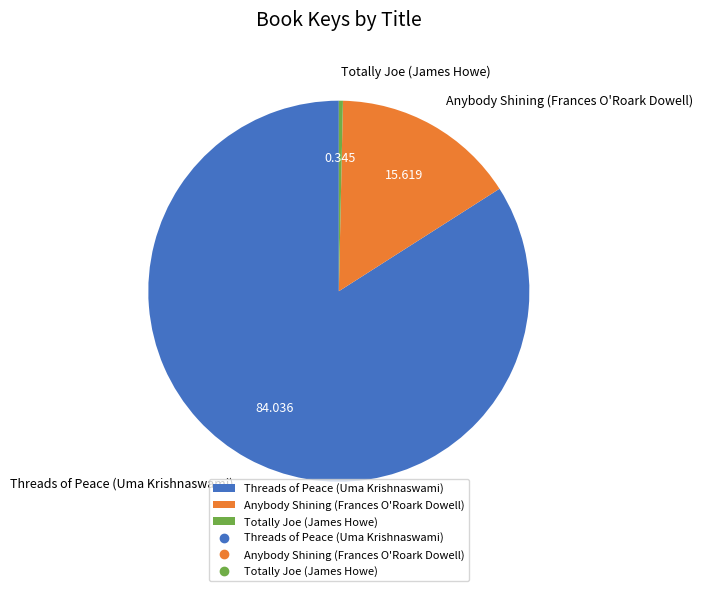

Is it true that Anybody Shining (Frances O'Roark Dowell) is 16% of the pie?

True